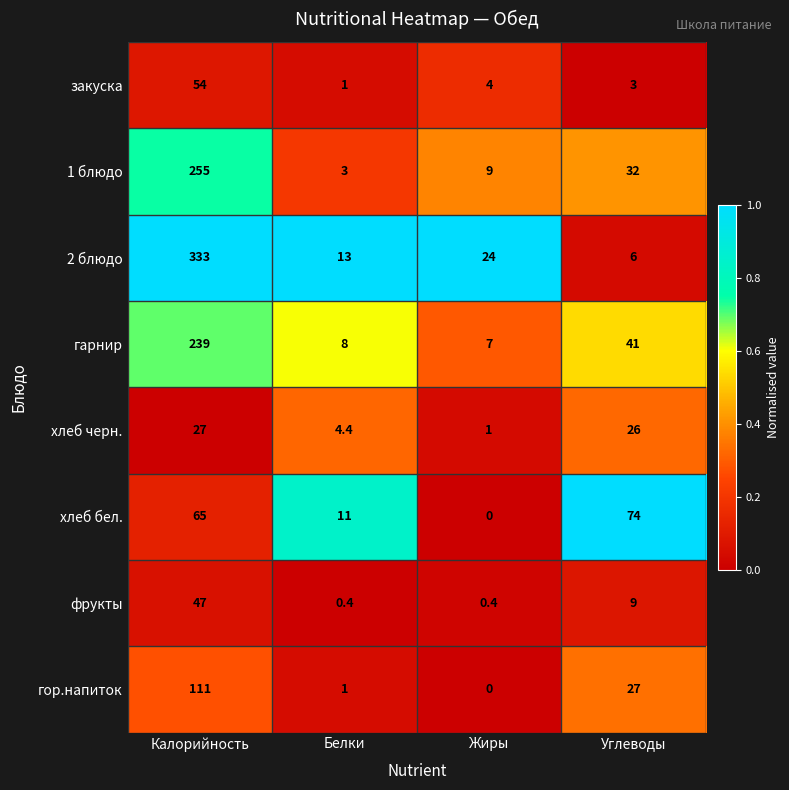

What is the approximate value of фрукты at Белки?

0.4